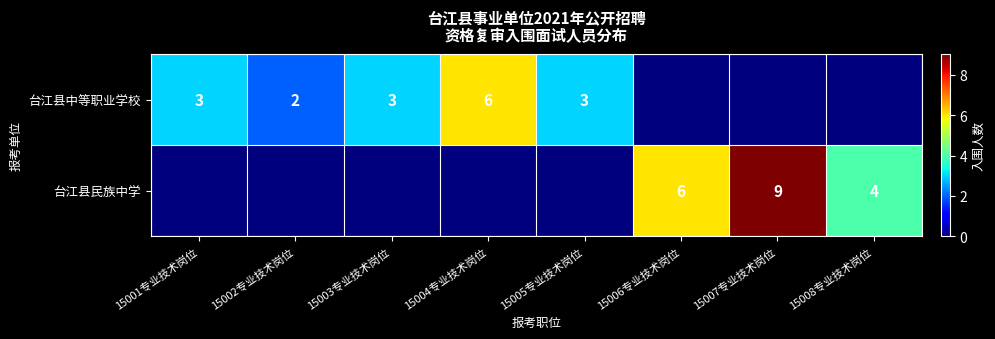

The 台江县民族中学 series shows 6 at 15006专业技术岗位. True or false?

True